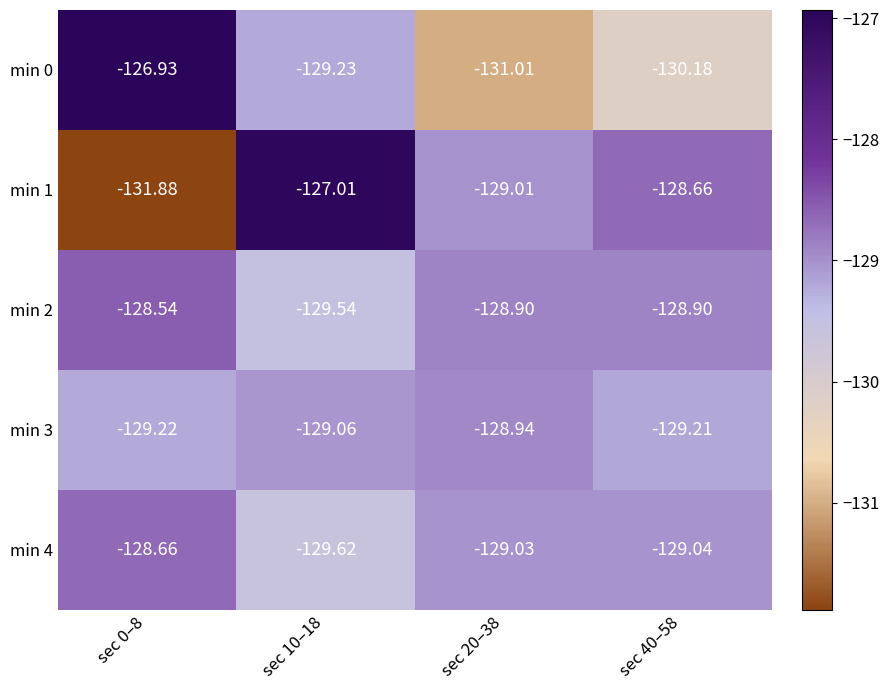

Is the value of min 0 at sec 0–8 greater than the value of min 2 at sec 0–8?

Yes